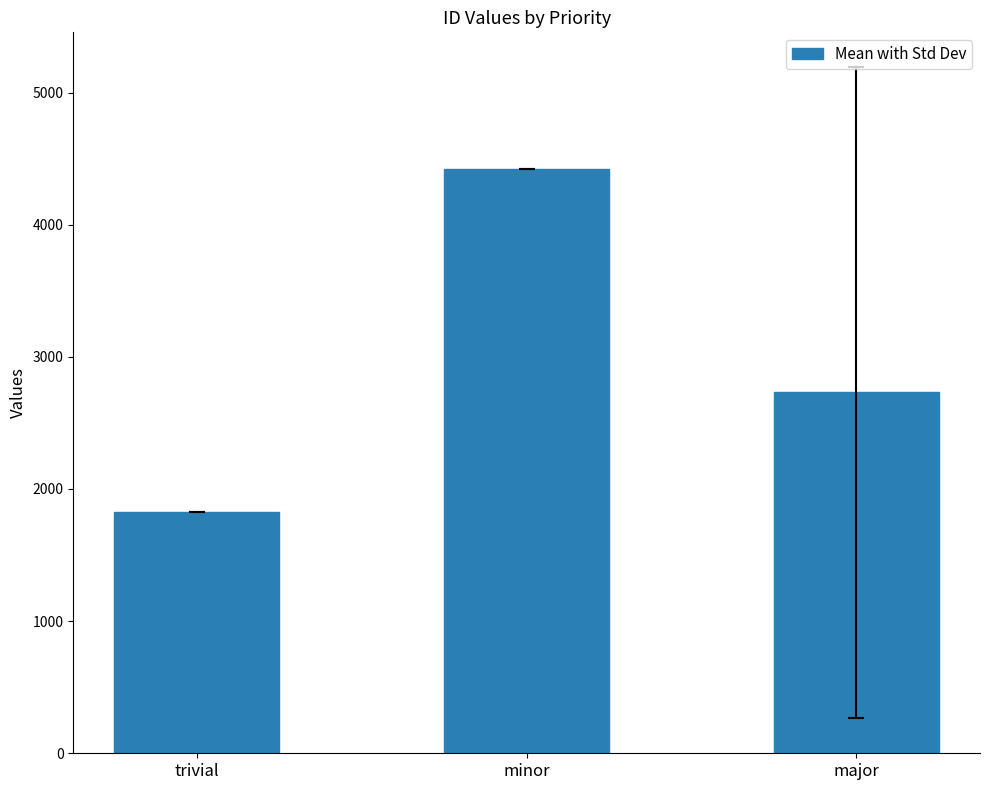

At which category does the chart reach its minimum across all series?

trivial